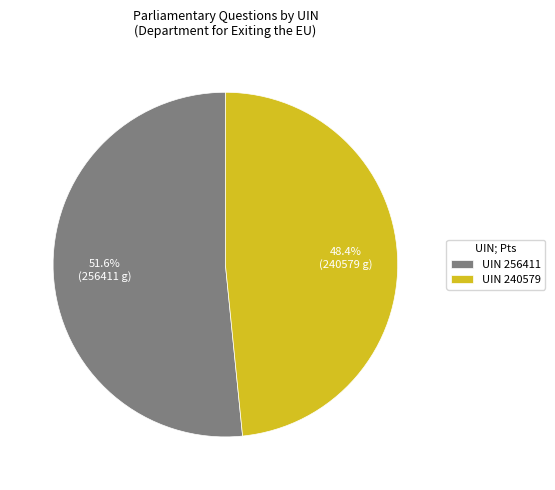

What is the ratio of the value at UIN 240579 to the value at UIN 256411?

0.9